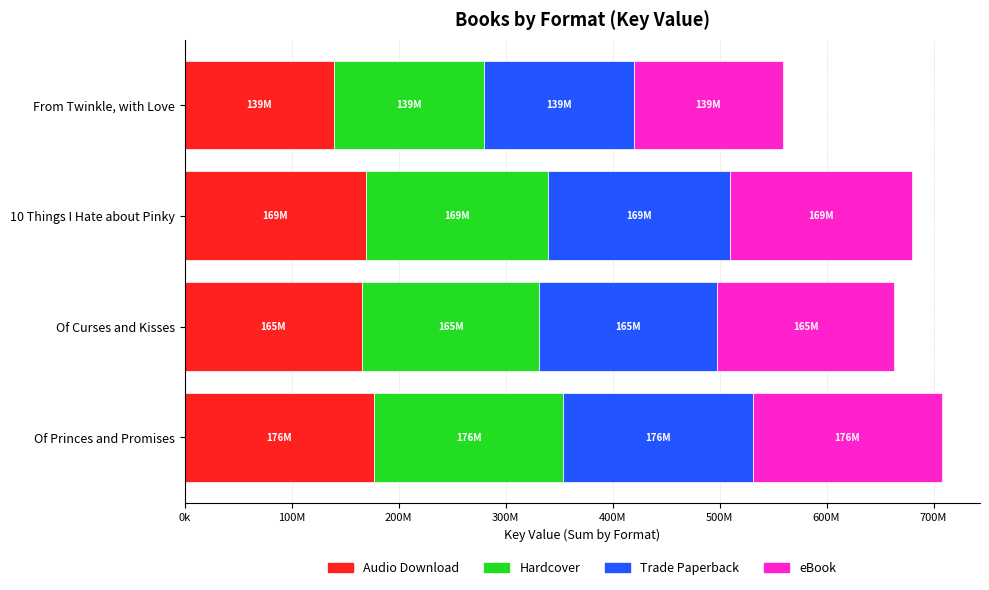

What are all the series names shown in the legend?

Audio Download, Hardcover, Trade Paperback, eBook